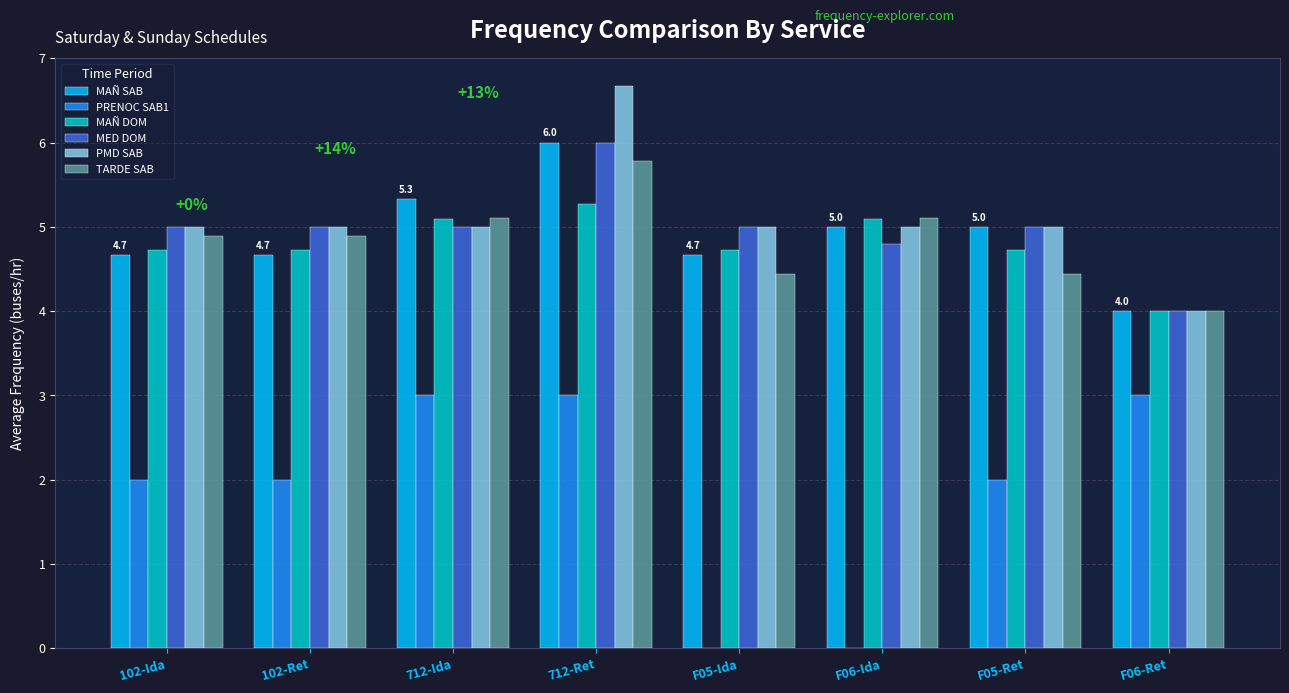

Where is MAÑ DOM nearest to the value 4?

F06-Ret